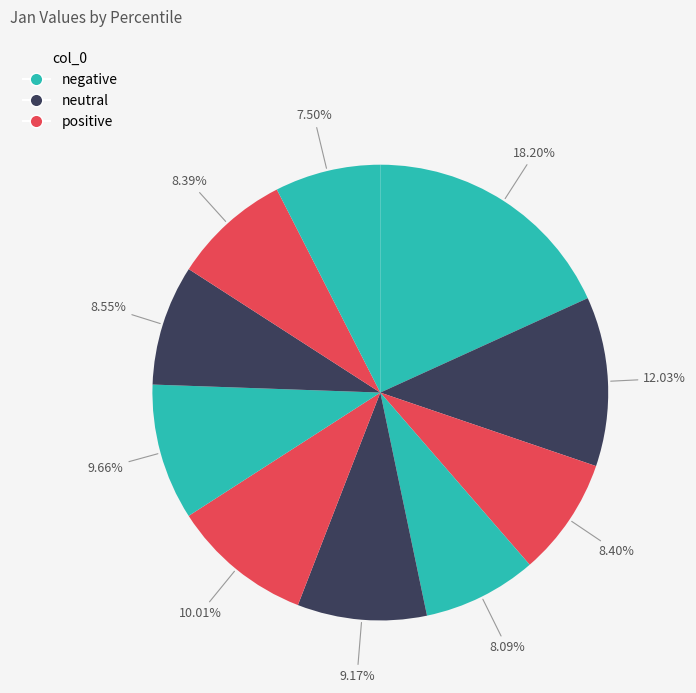

Count the number of slices in the pie.

10